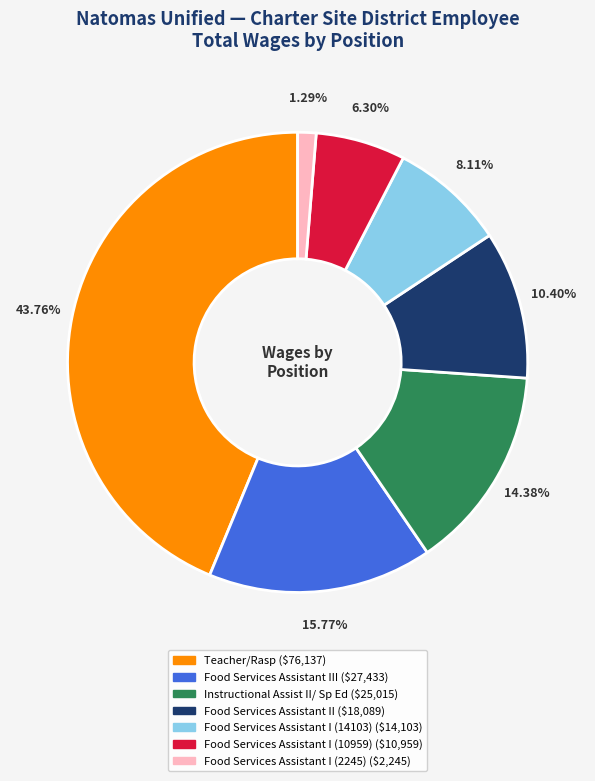

Is there any slice that represents more than half of the pie?

No